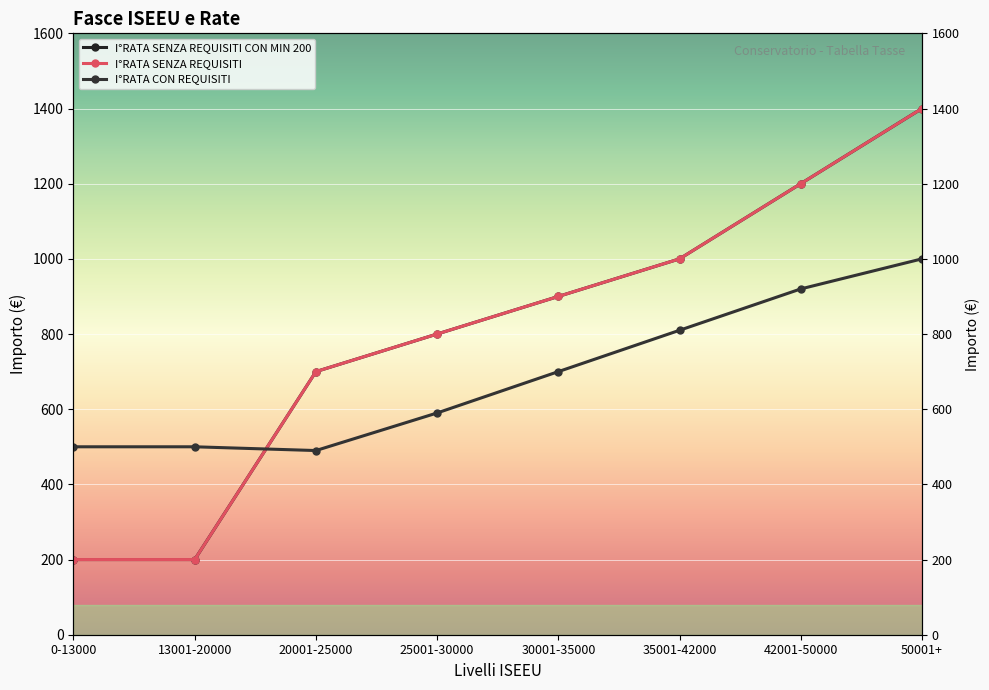

How many data points in I°RATA CON REQUISITI are less than 700?

4